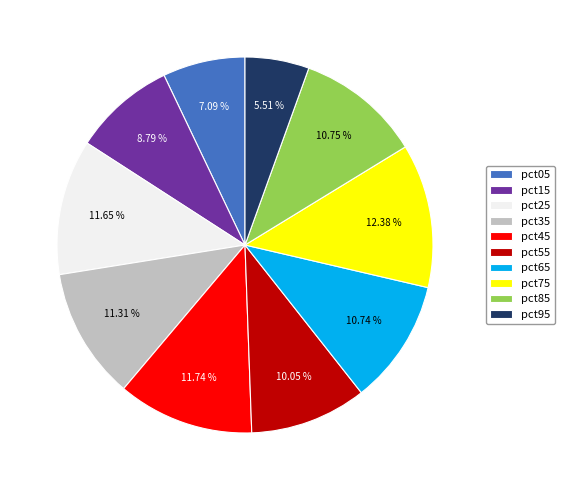

True or false: pct95 accounts for 18% of the total.

False